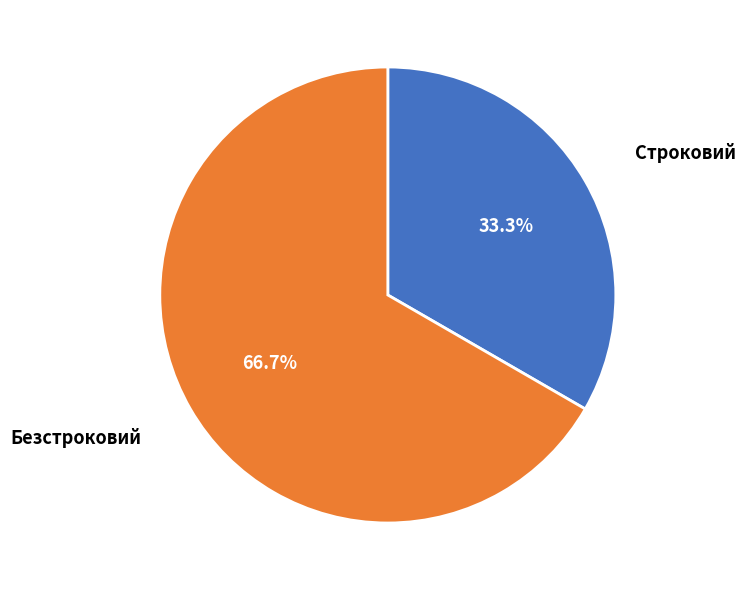

Is there a majority slice in this chart?

Yes